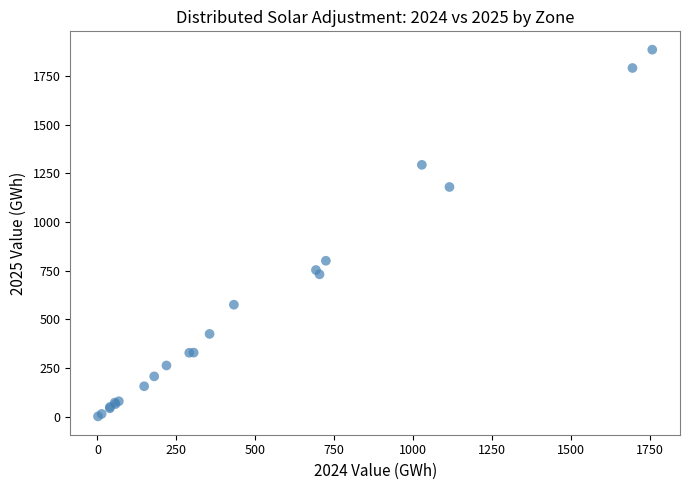

What Y value in the scatter plot is closest to 943?

801.1